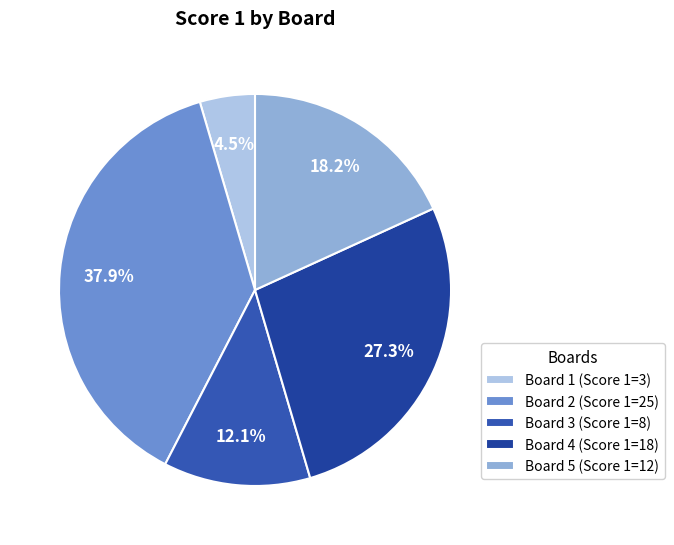

How many slices are in this pie chart?

5